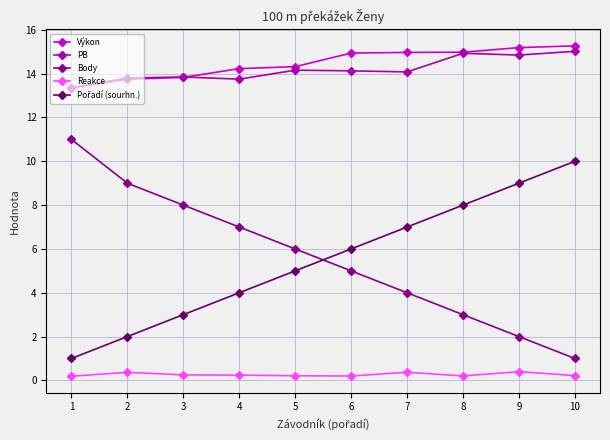

What is the sum of all Výkon values?

144.8